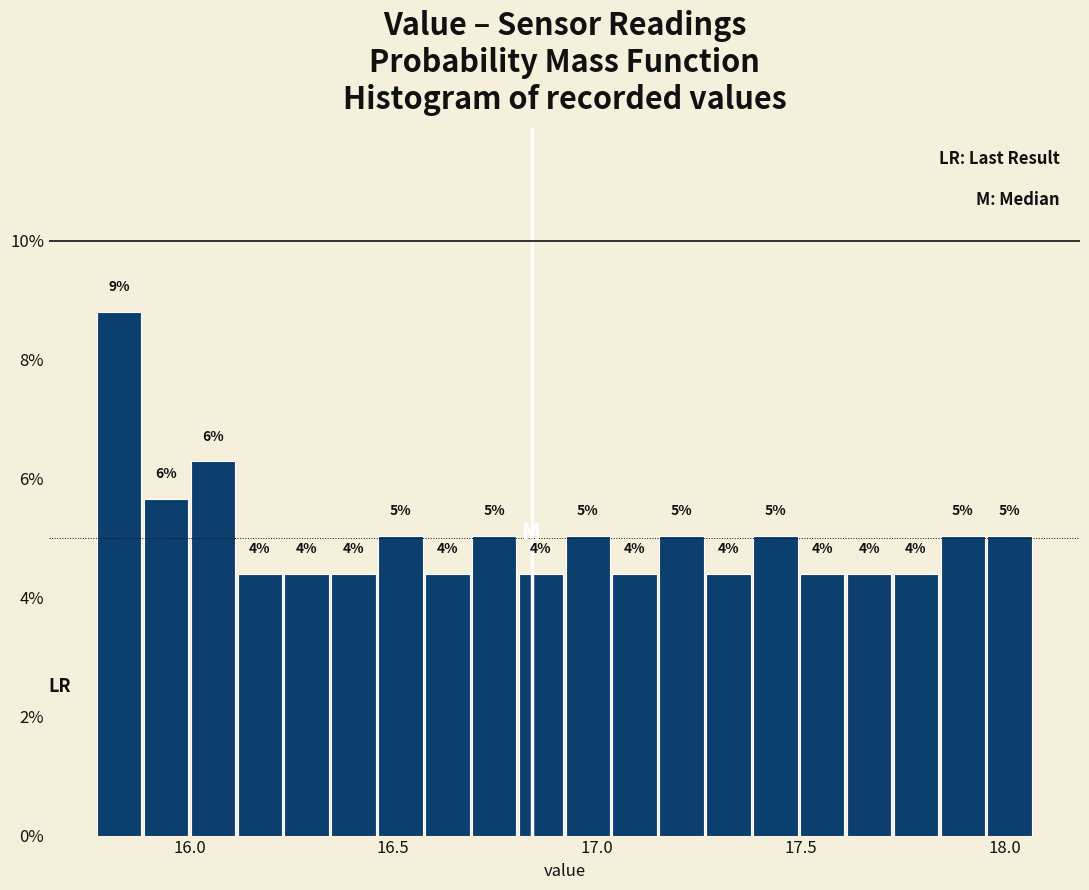

Read against the x-axis, roughly where is the centre of the tallest bar?

15.85